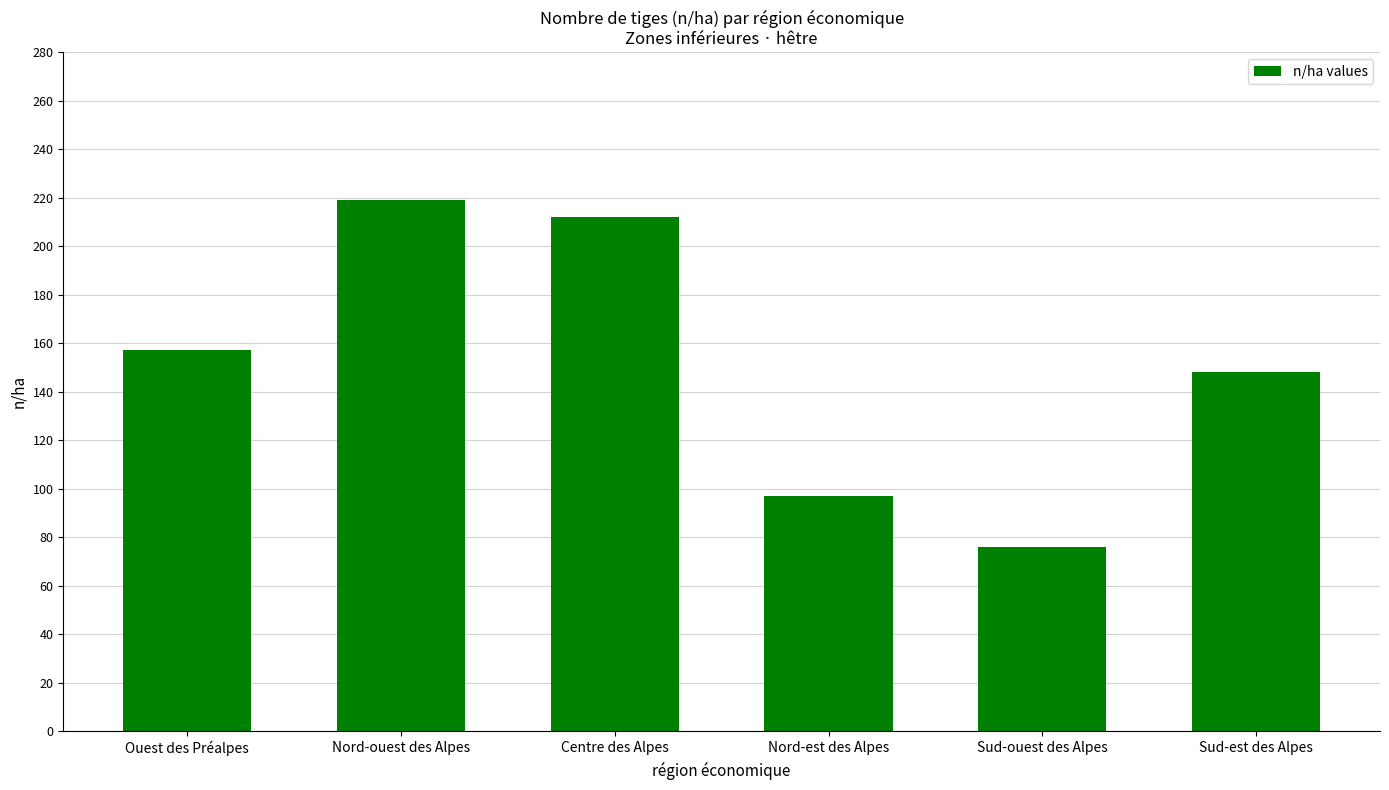

What is the label of the 4th bar from the right?

Centre des Alpes